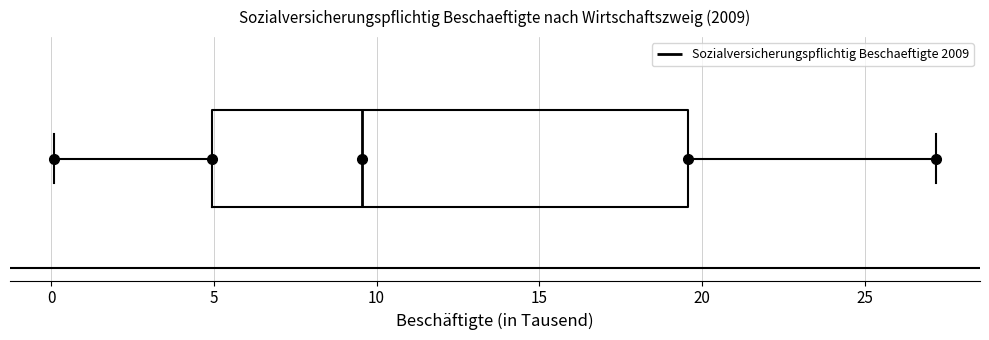

Read this box plot against the x-axis: the position of the median line, the range covered by the box, and the ends of both whiskers. The values are not printed on the chart, so give them approximately, as read against the axis.

median 9.5, box 5.0 to 19.5, whiskers 0.0 to 27.0